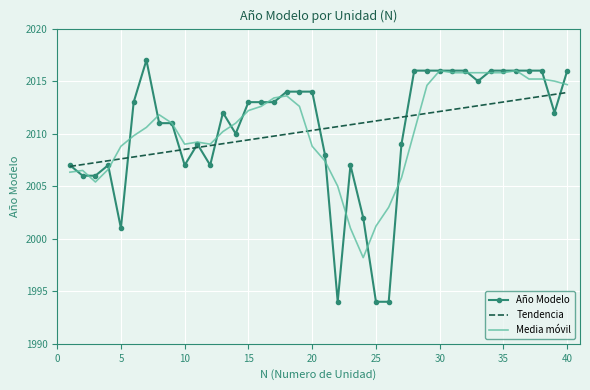

What is the minimum value for Media móvil?

1998.2